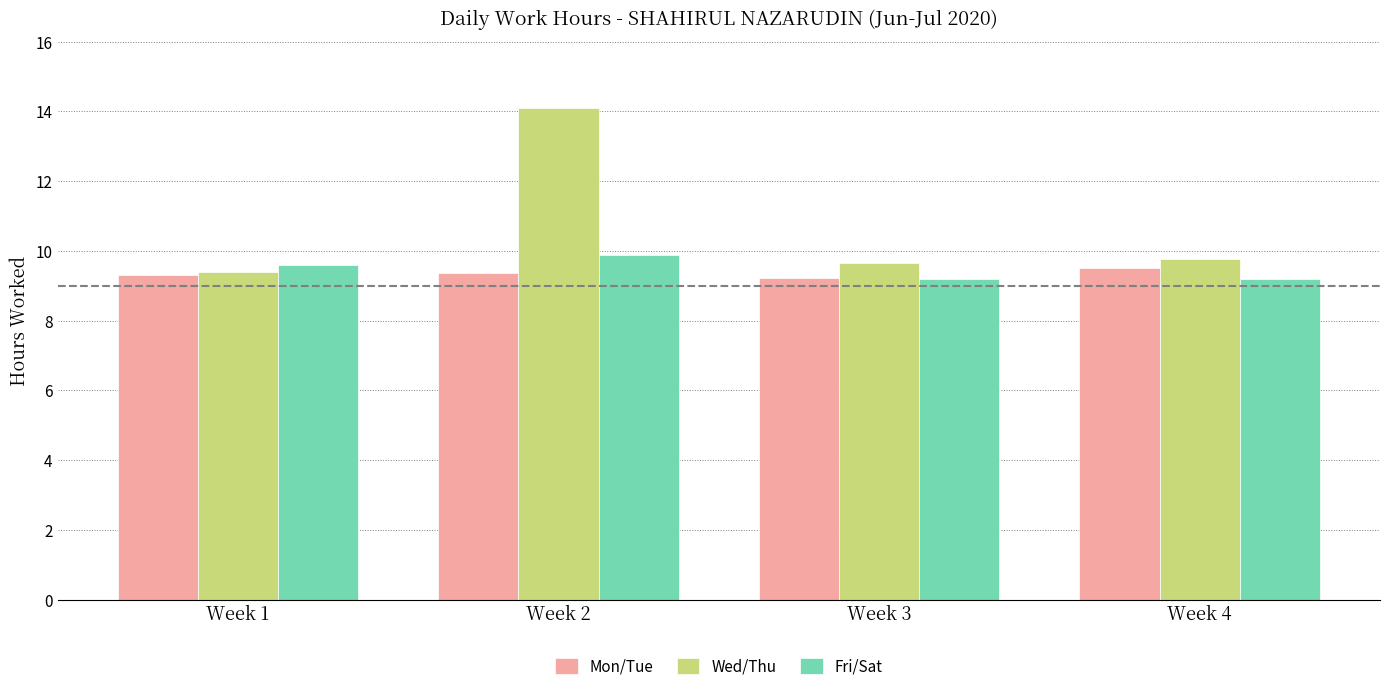

Which category has the highest value in the Wed/Thu series?

Week 2